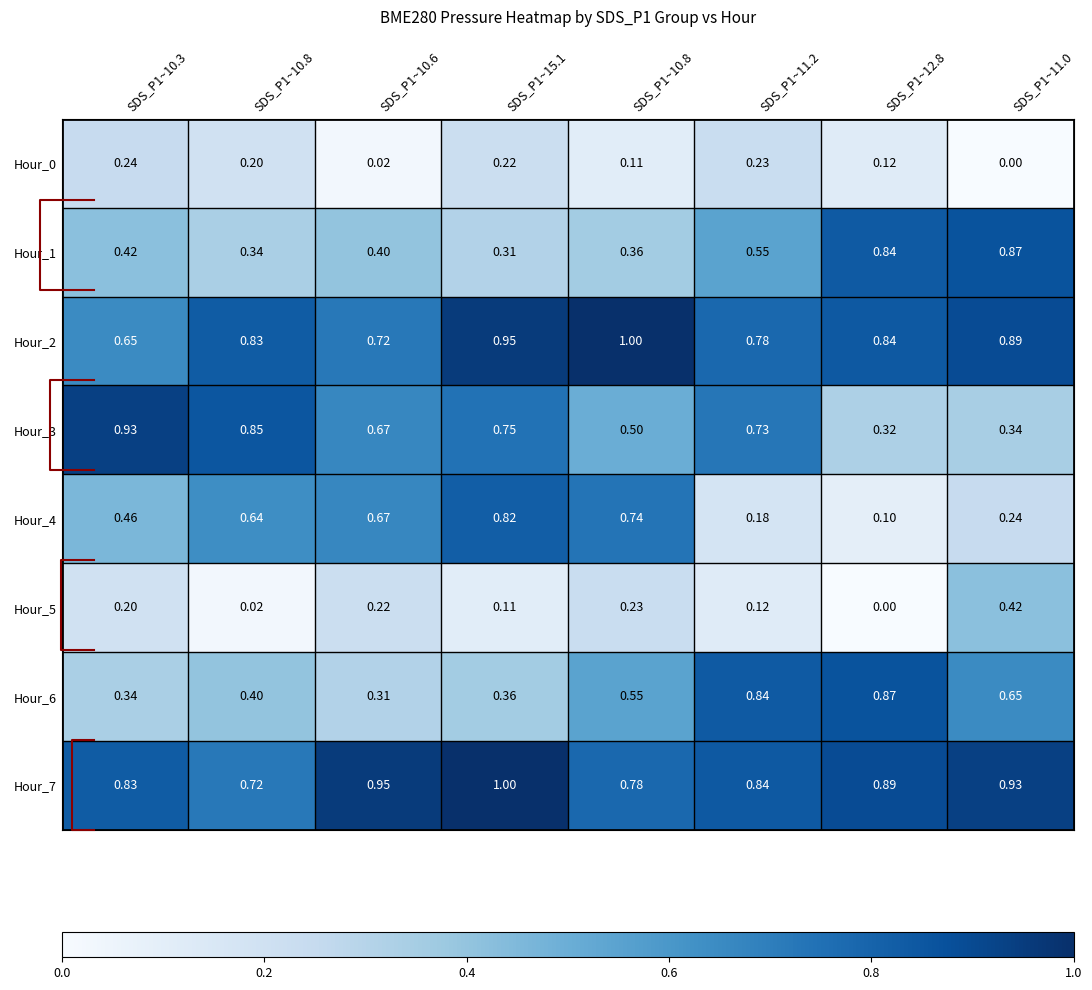

Which label corresponds to the smallest value in the chart?

SDS_P1~11.0